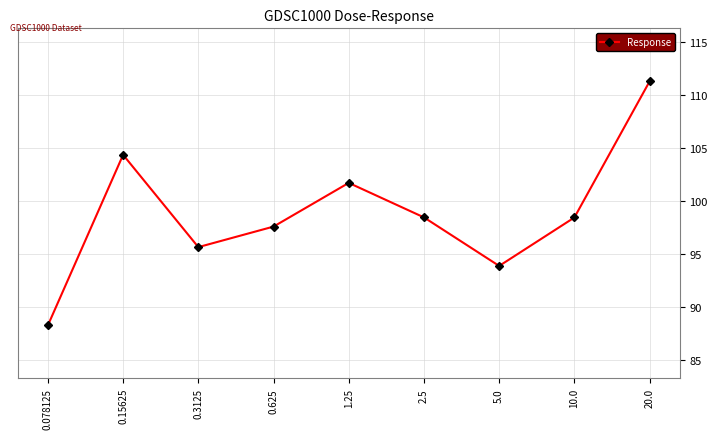

What is the average value?

98.8